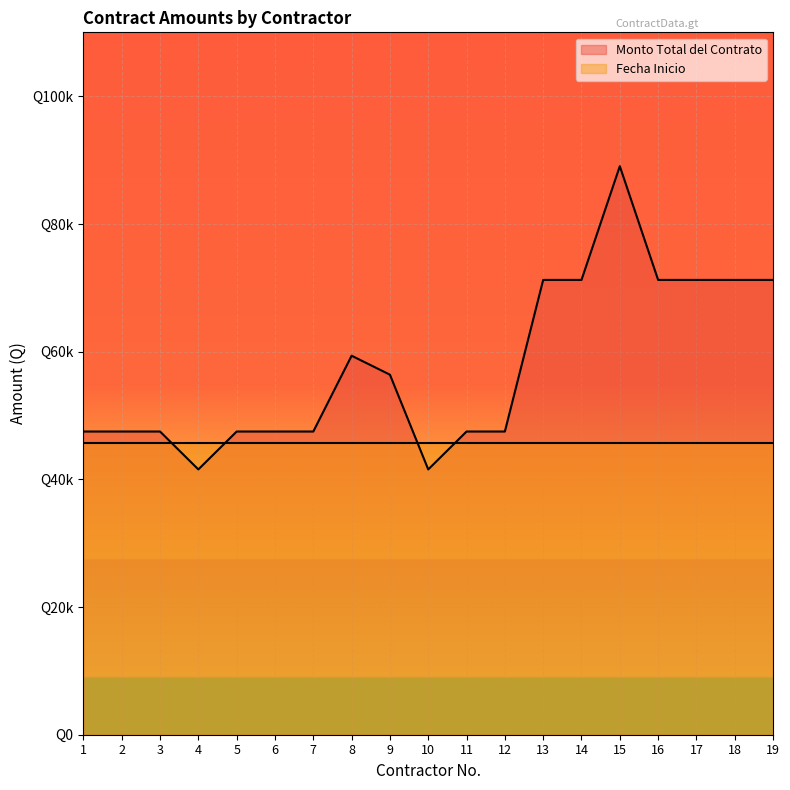

What is the value of the 6th point from the left?

47483.9